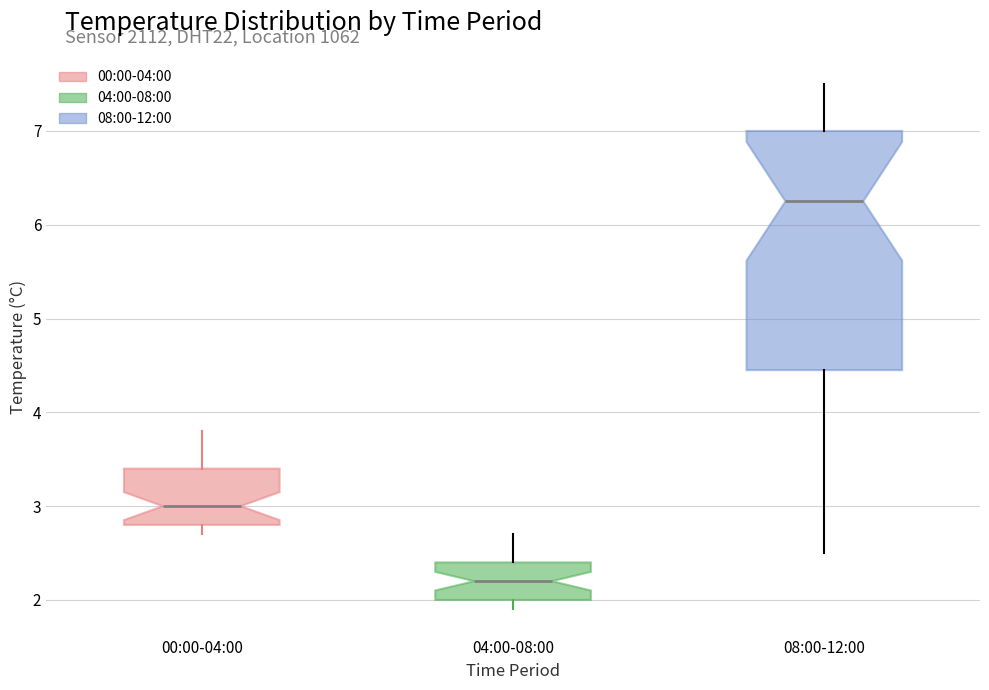

Reading left to right, read every box against the y-axis: the position of its median line, the range the box covers, and the ends of its whiskers. The values are not printed on the chart, so give them approximately, as read against the axis.

00:00-04:00: median 3.0, box 2.8 to 3.4, whiskers 2.7 to 3.8
04:00-08:00: median 2.2, box 2.0 to 2.4, whiskers 1.9 to 2.7
08:00-12:00: median 6.3, box 4.5 to 7.0, whiskers 2.5 to 7.5